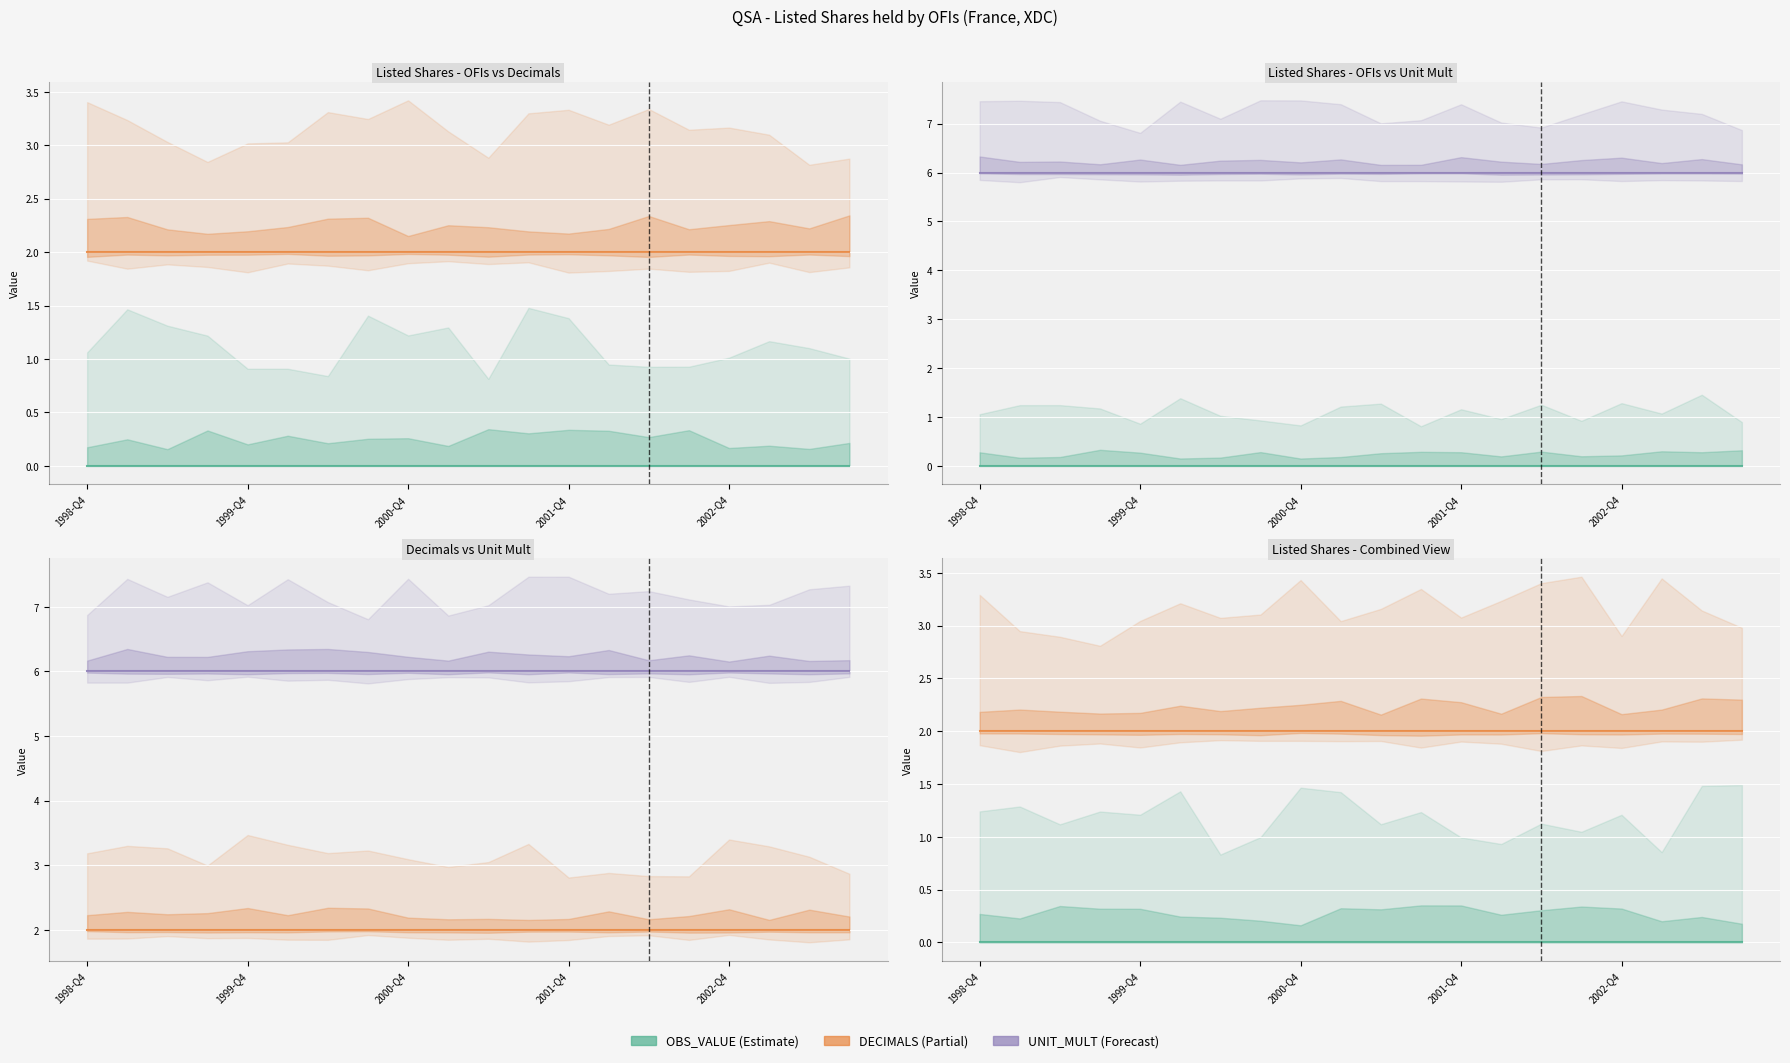

Is it true that UNIT_MULT equals 6 at 19?

True